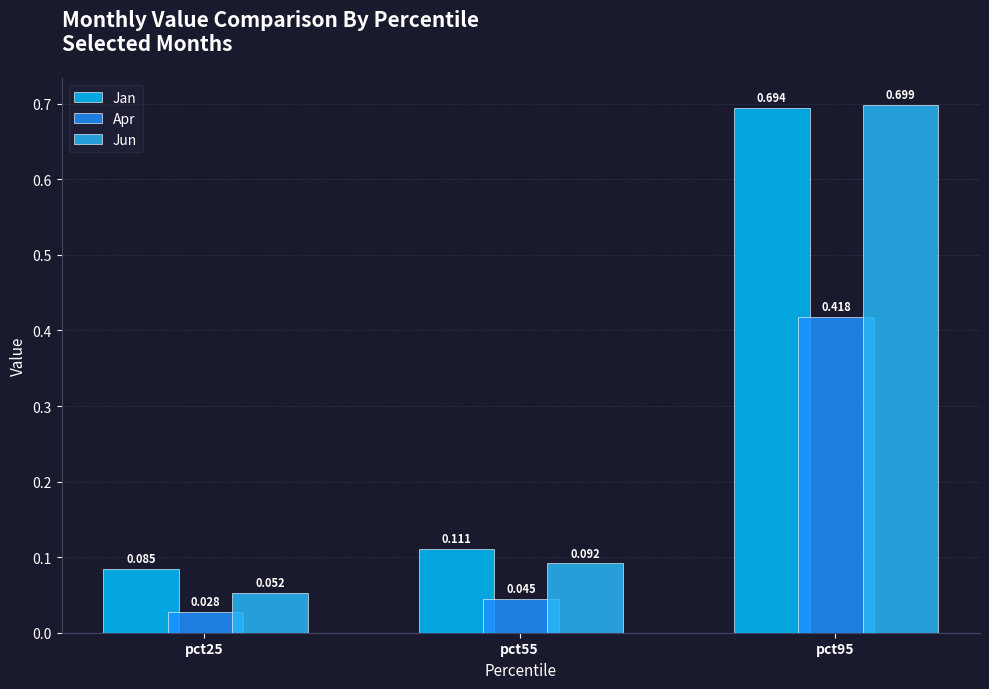

What is the total value across all series at pct95?

1.8